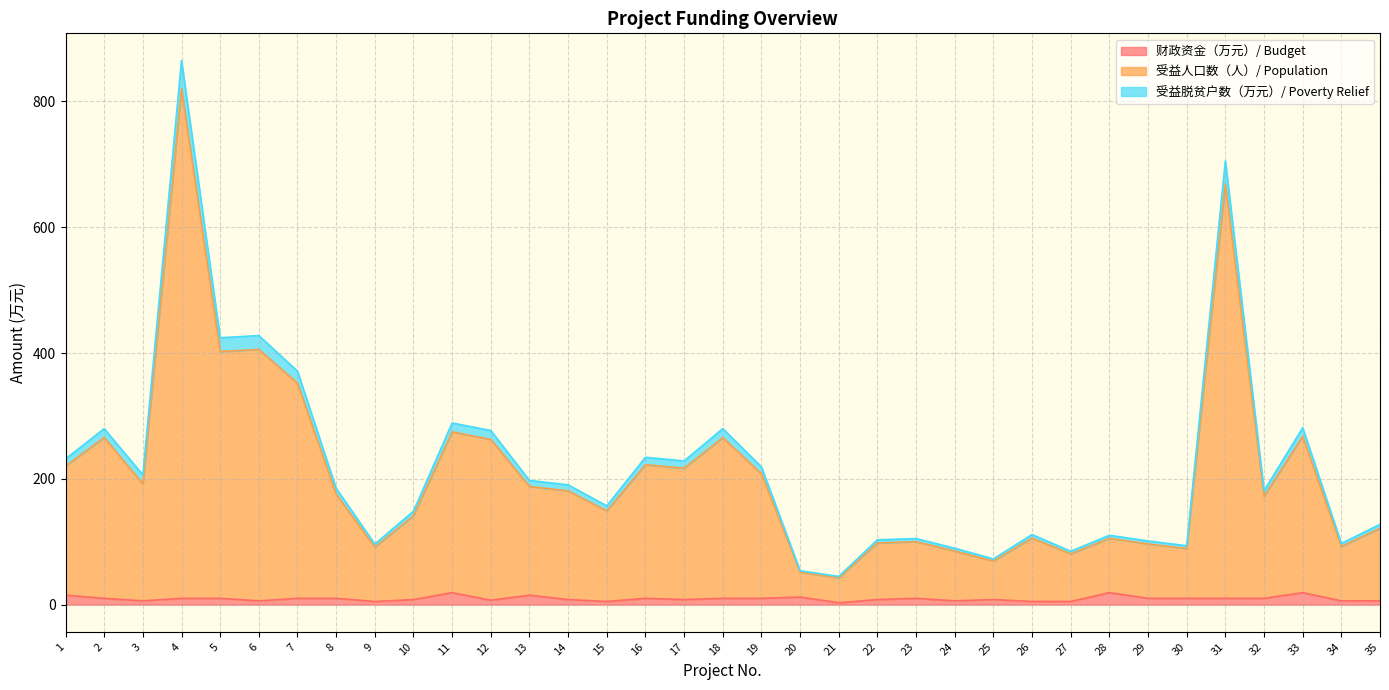

At which category is the sum across all series the highest?

4